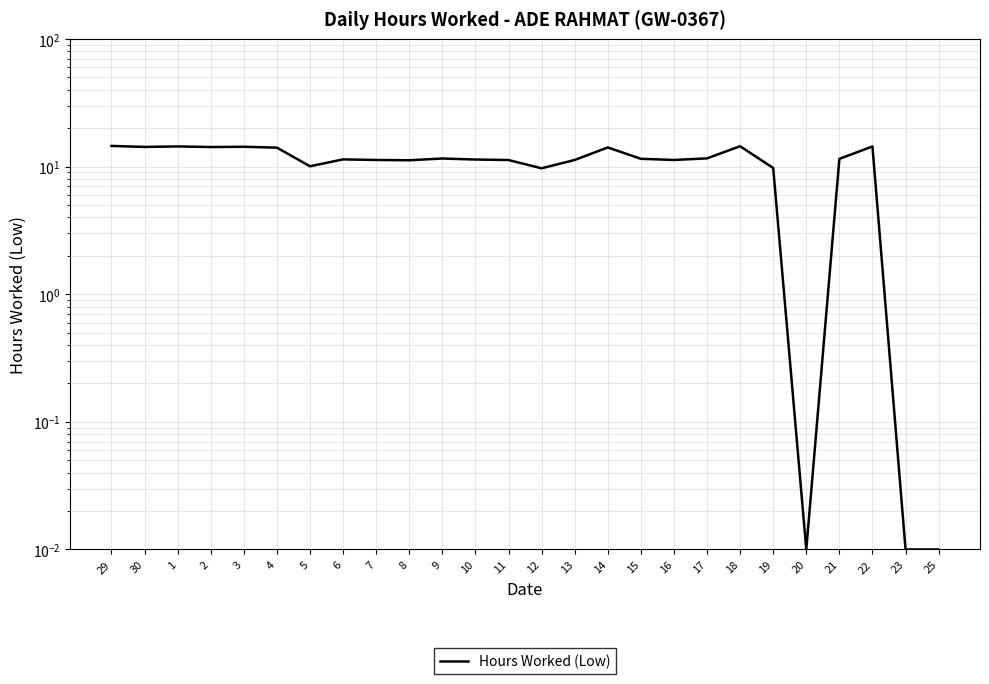

Which label corresponds to the largest value in the chart?

29